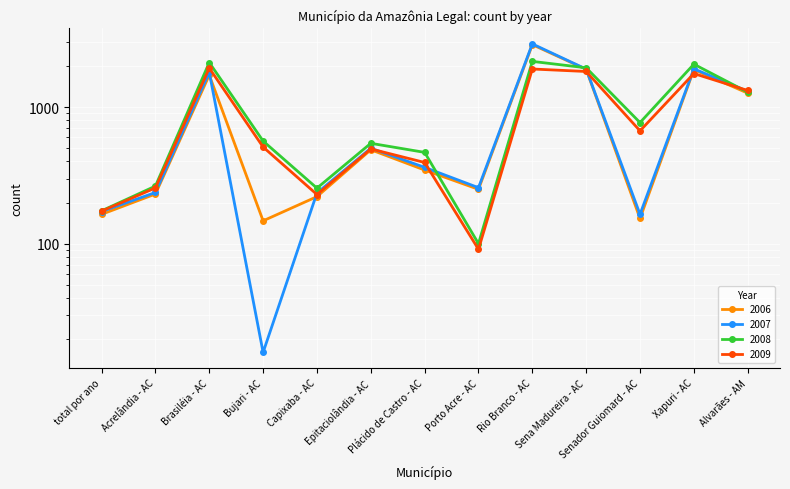

What are all the series names shown in the legend?

2006, 2007, 2008, 2009